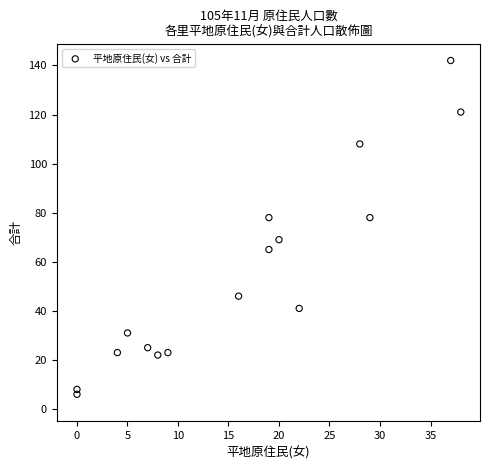

What is the range of Y values (max minus min)?

136